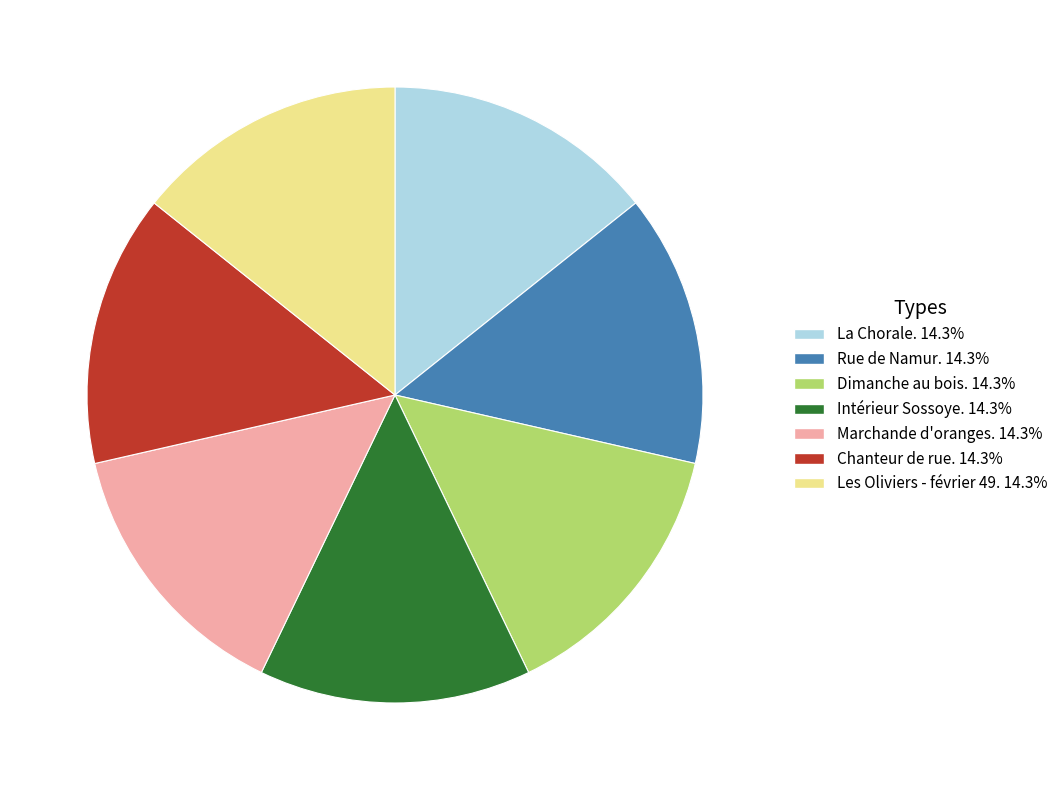

Approximately how many times larger is the value at Les Oliviers - février 49. compared to Intérieur Sossoye.?

1.0